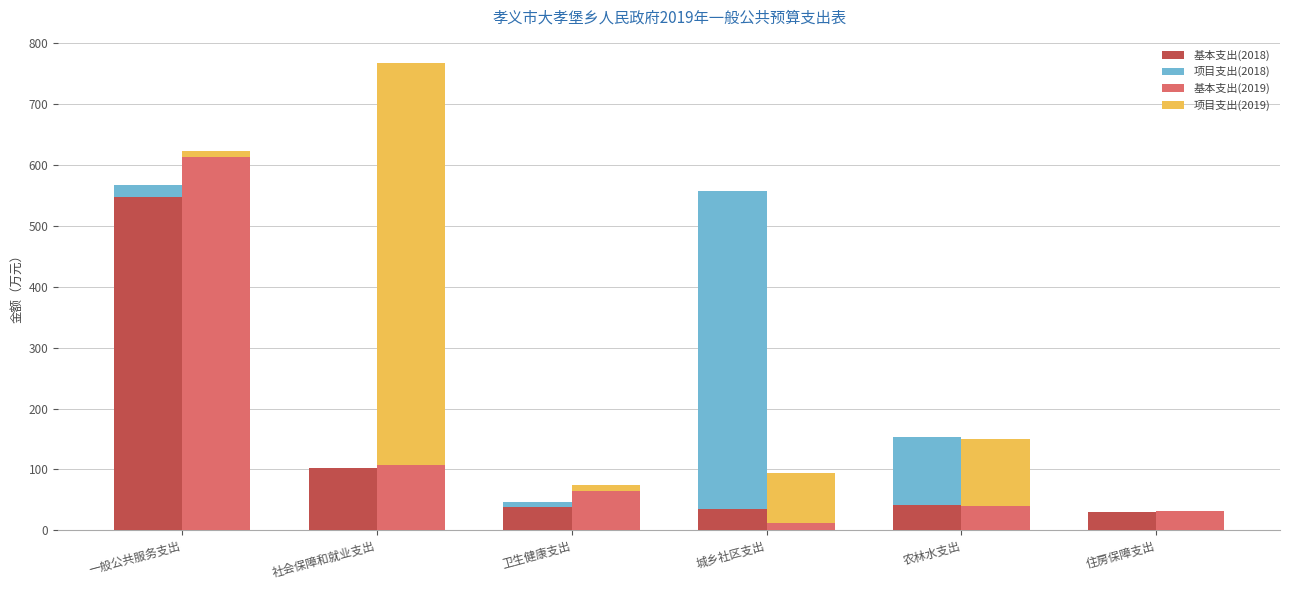

Which has a higher value, 住房保障支出 or 社会保障和就业支出?

社会保障和就业支出